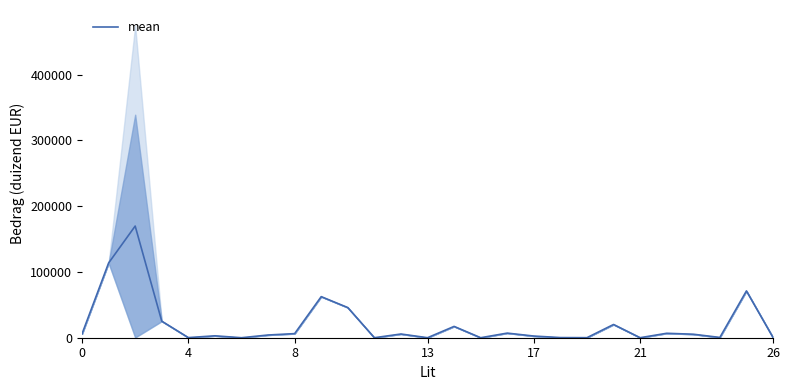

What is the difference between the maximum and minimum values?

169790.0